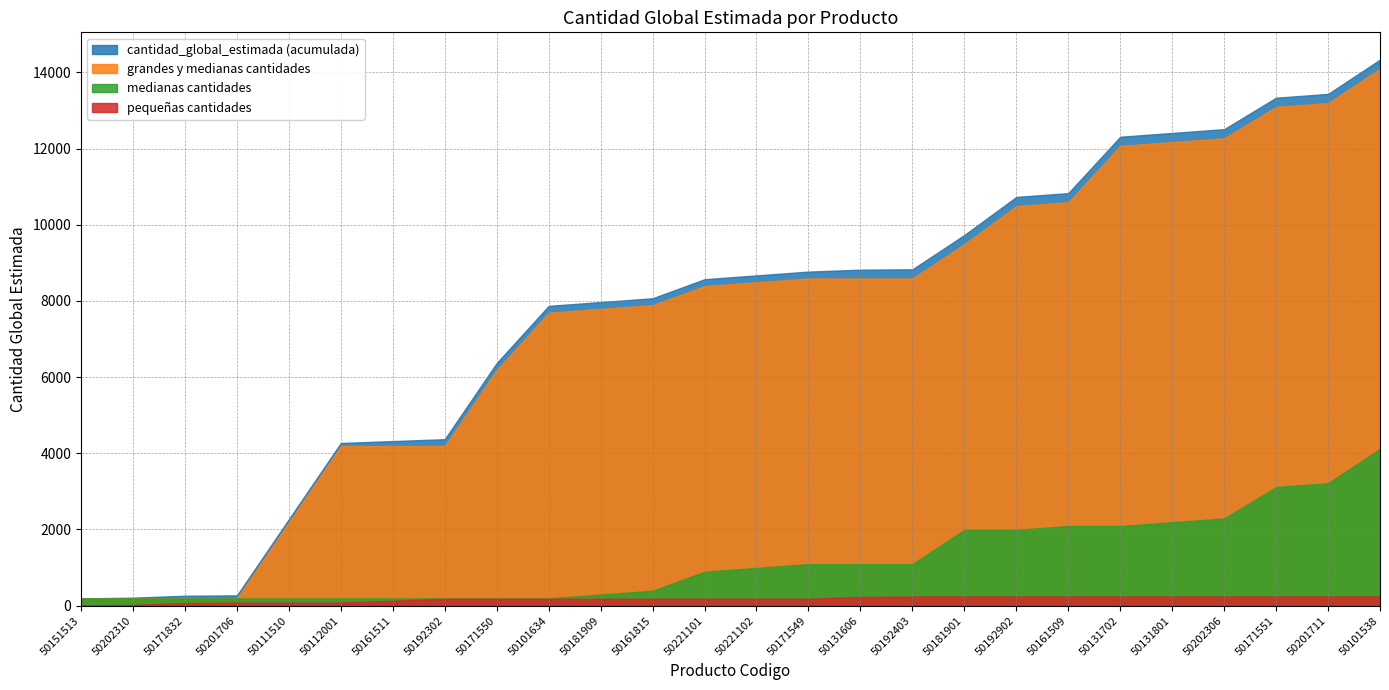

Which series has the largest range (max minus min)?

cantidad_global_estimada (acumulada)